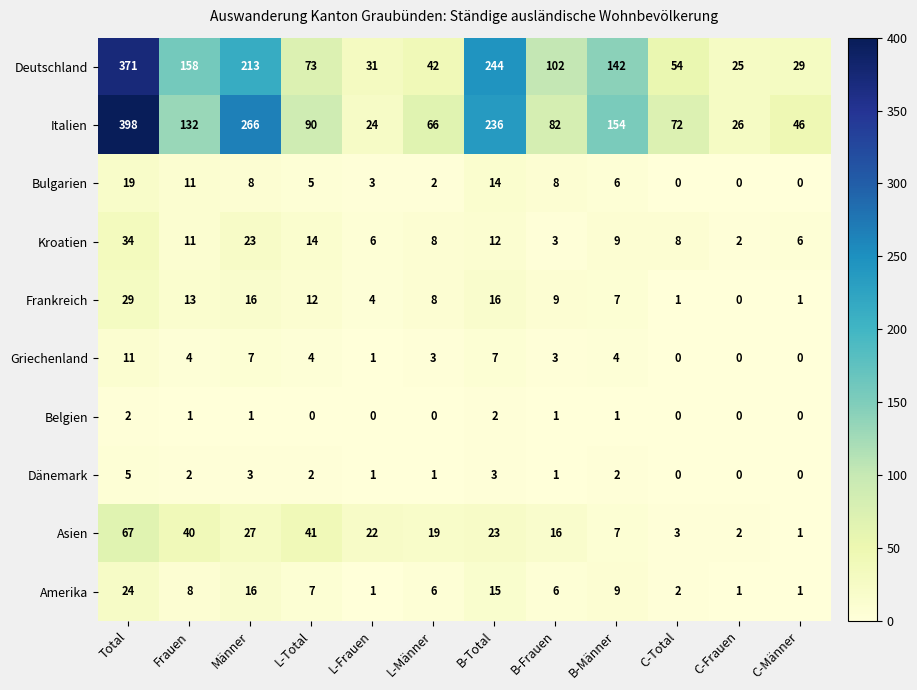

Which label corresponds to the largest value in the chart?

Total